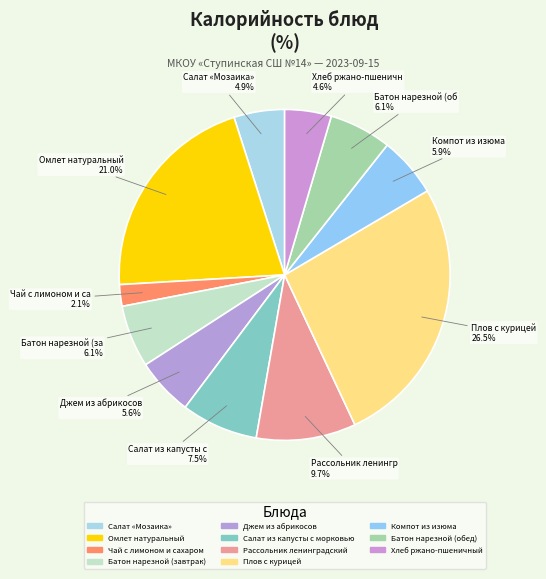

How many slices are in this pie chart?

11